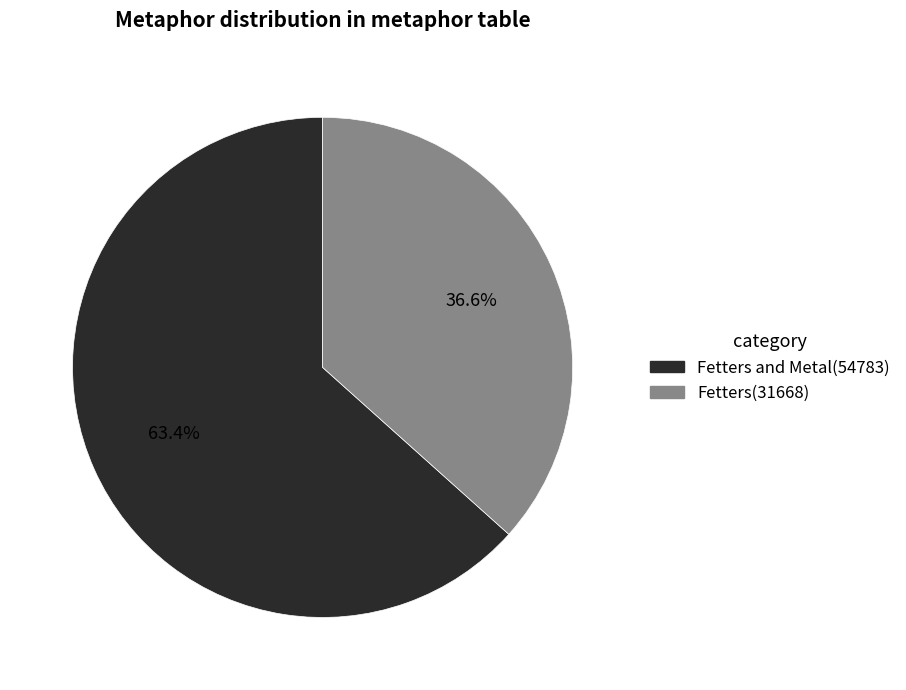

Is there a majority slice in this chart?

Yes